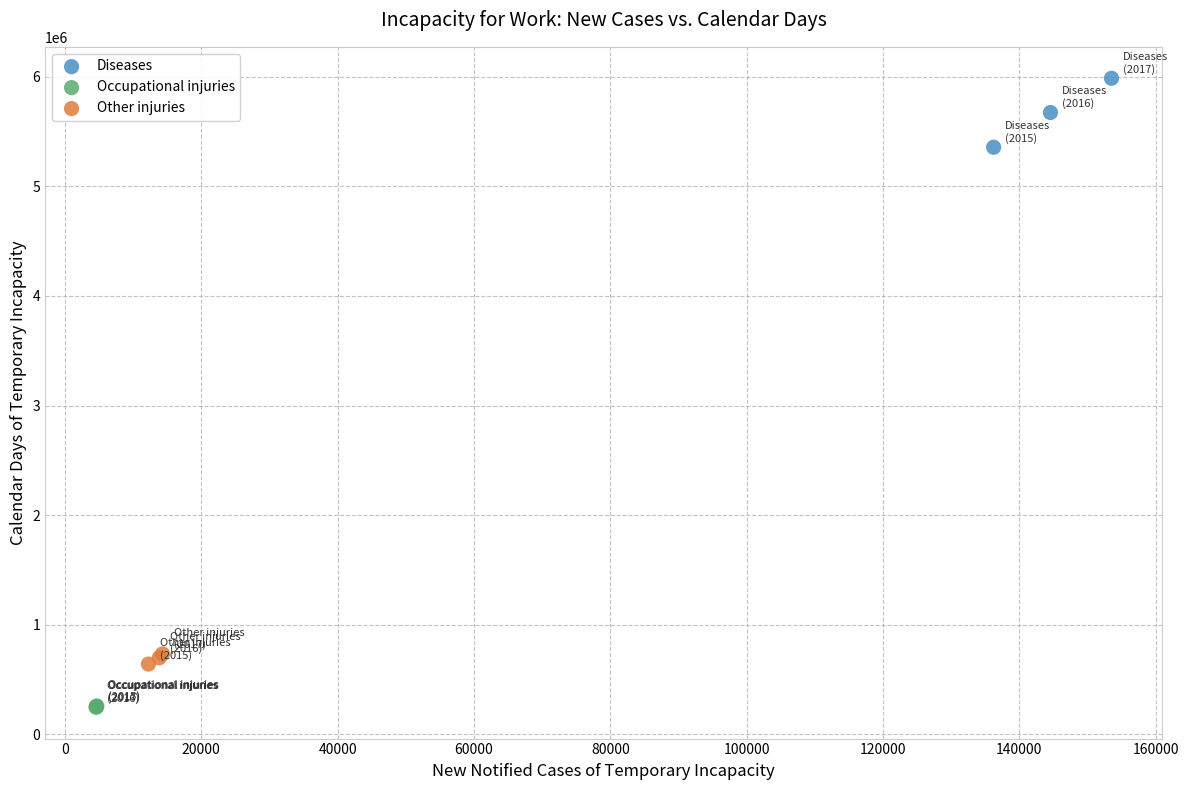

Which series reaches the maximum Y coordinate?

Diseases